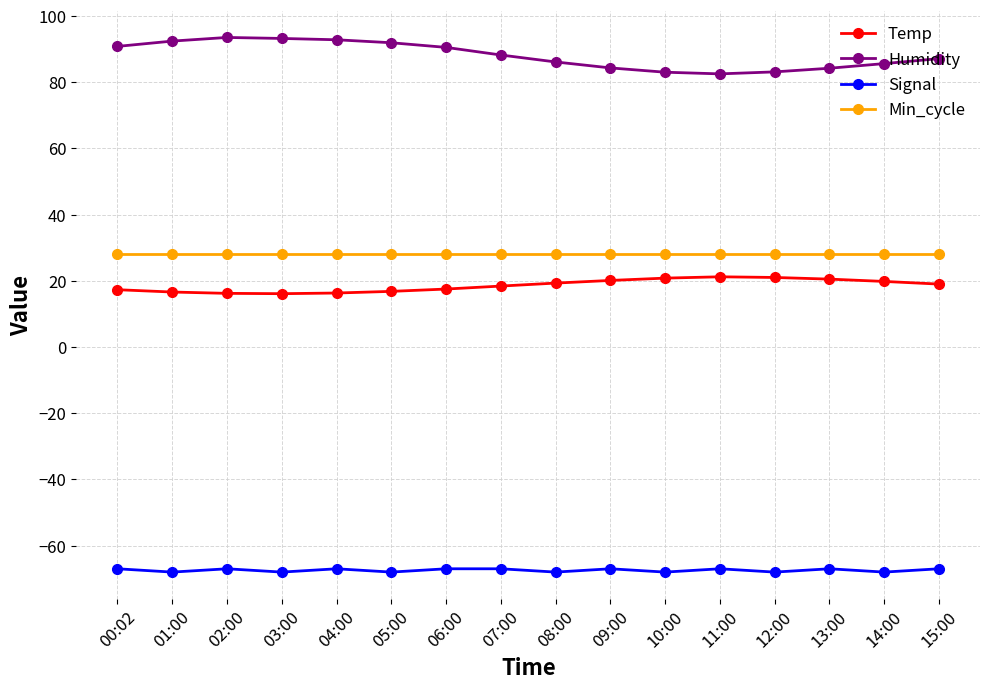

Is the value of Temp at 11:00 greater than the value of Min_cycle at 03:00?

No